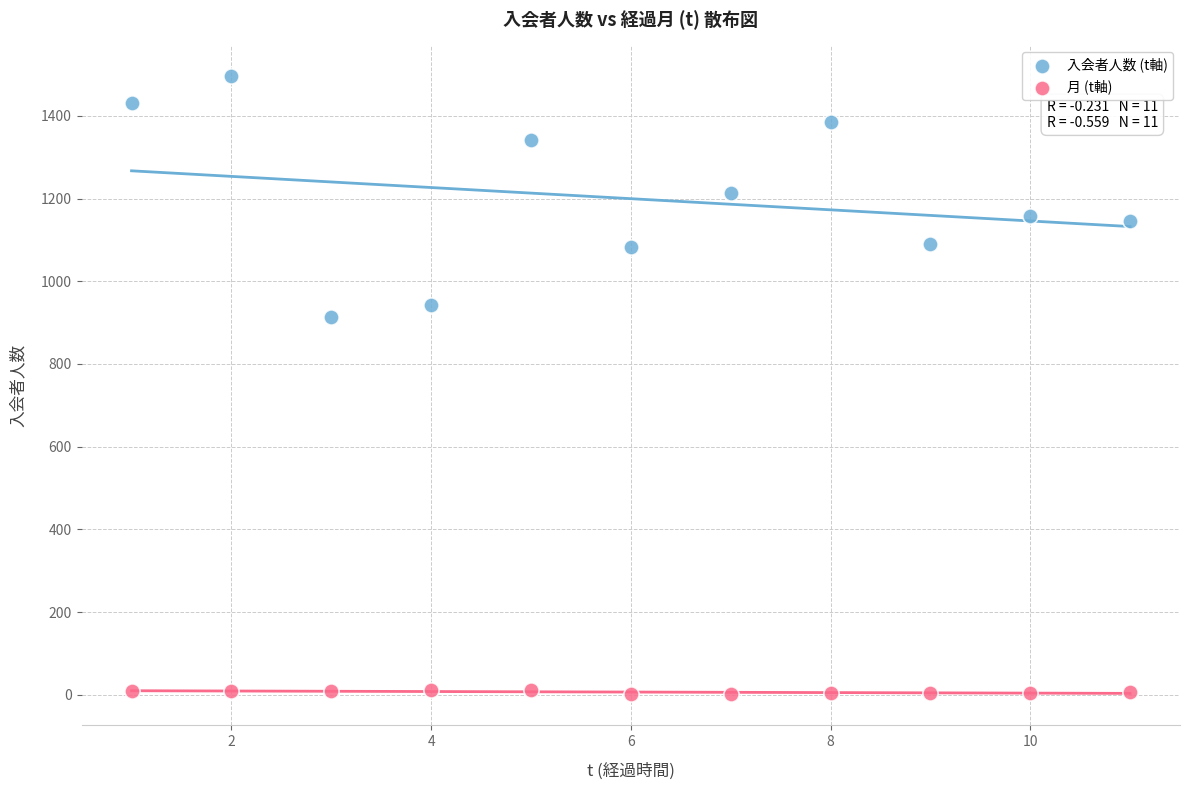

What are all the series names shown in the legend?

入会者人数 (t軸), 月 (t軸)